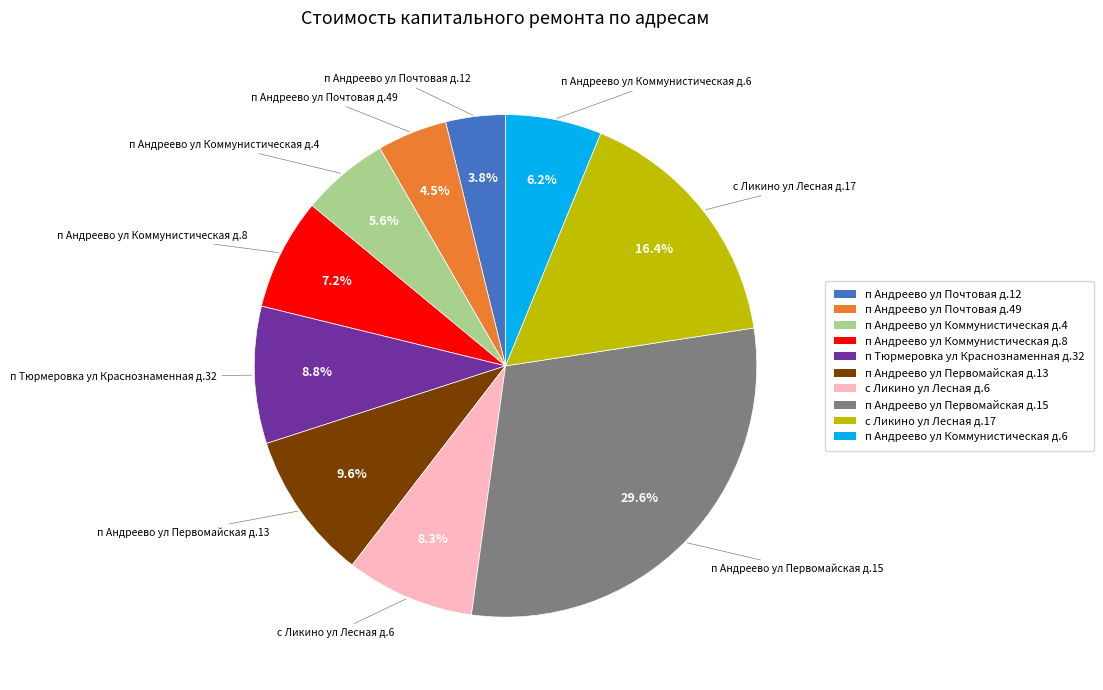

What portion of the pie excludes п Тюрмеровка ул Краснознаменная д.32?

91.2%